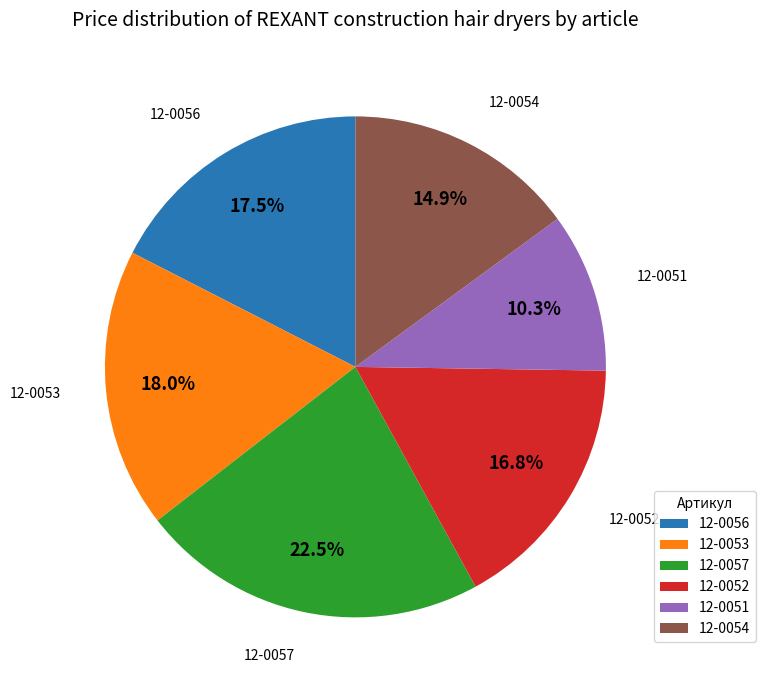

What is the ratio of the value at 12-0052 to the value at 12-0057?

0.7